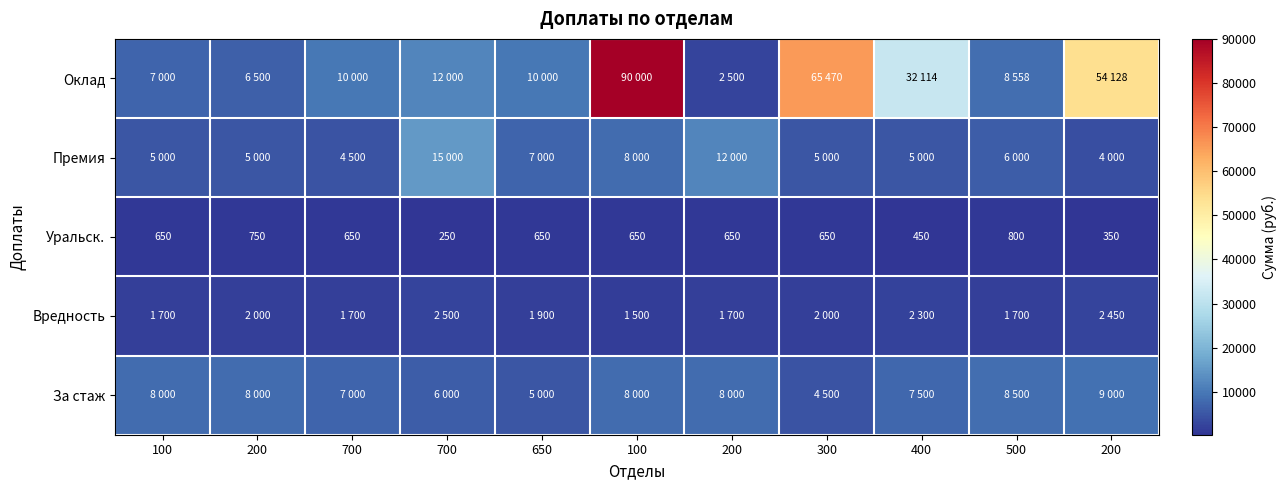

At which category is the sum across all series the highest?

100